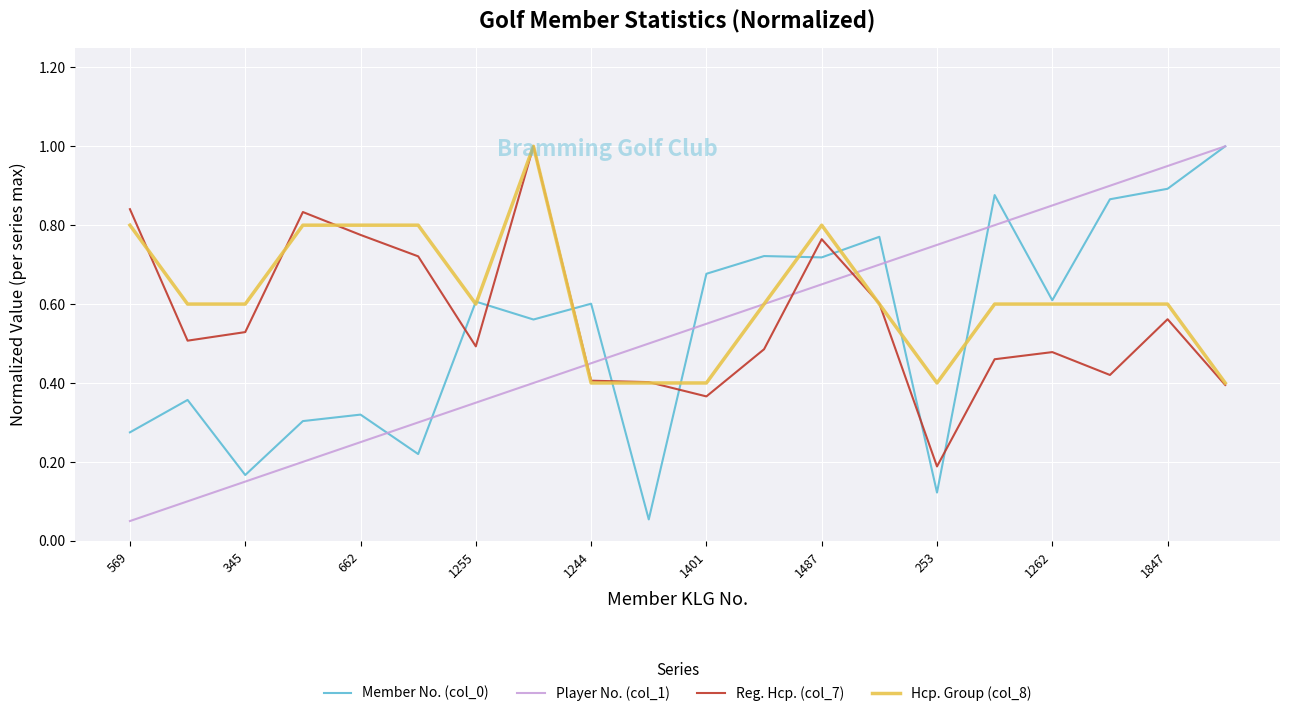

What is the greatest value displayed?

1.0